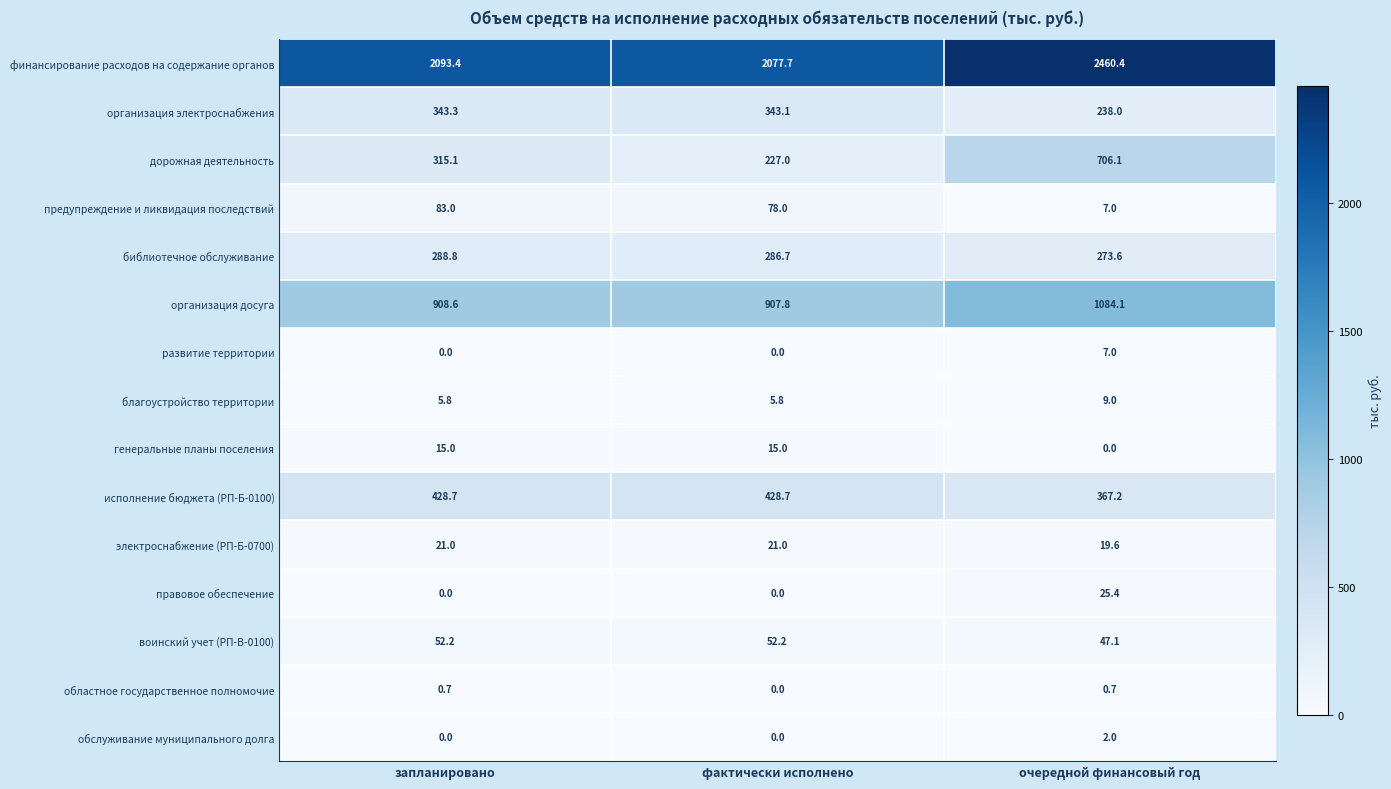

Read the предупреждение и ликвидация последствий value at фактически исполнено.

78.0